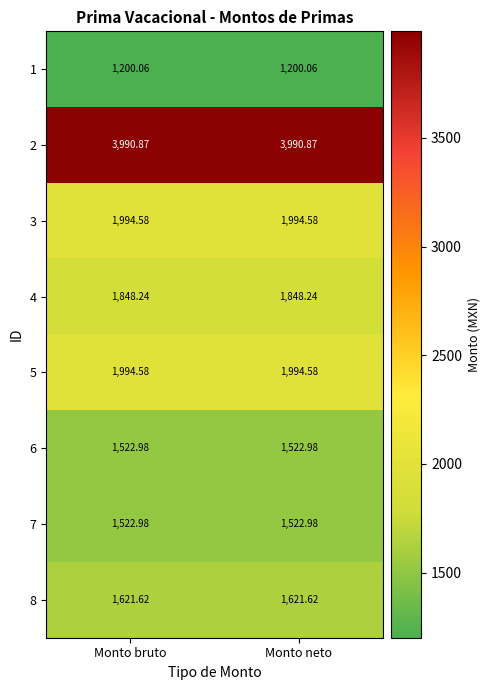

Count the number of categories in the chart.

2